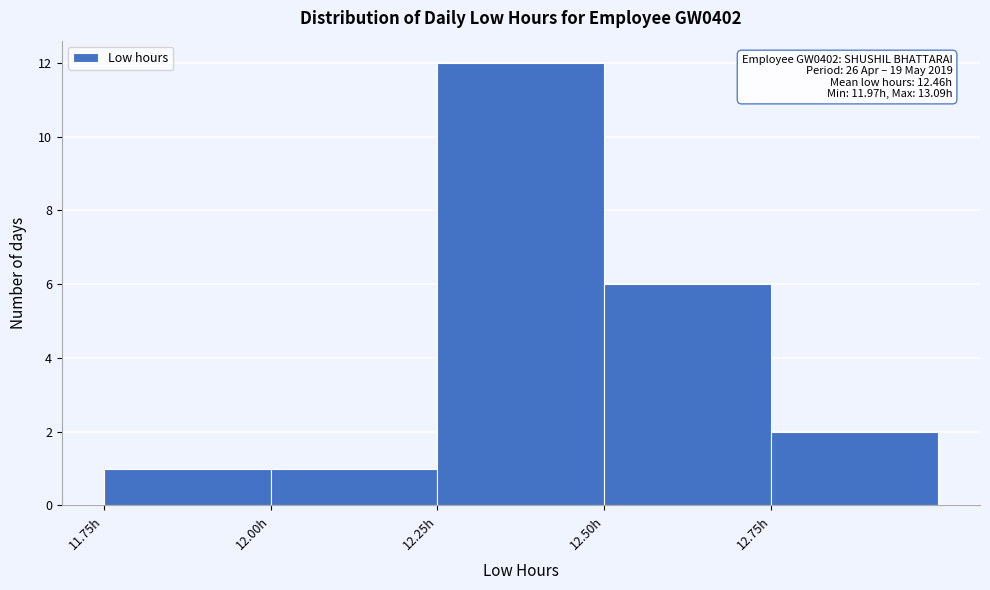

Which range on the x-axis has the tallest bar?

12.25 to 12.50